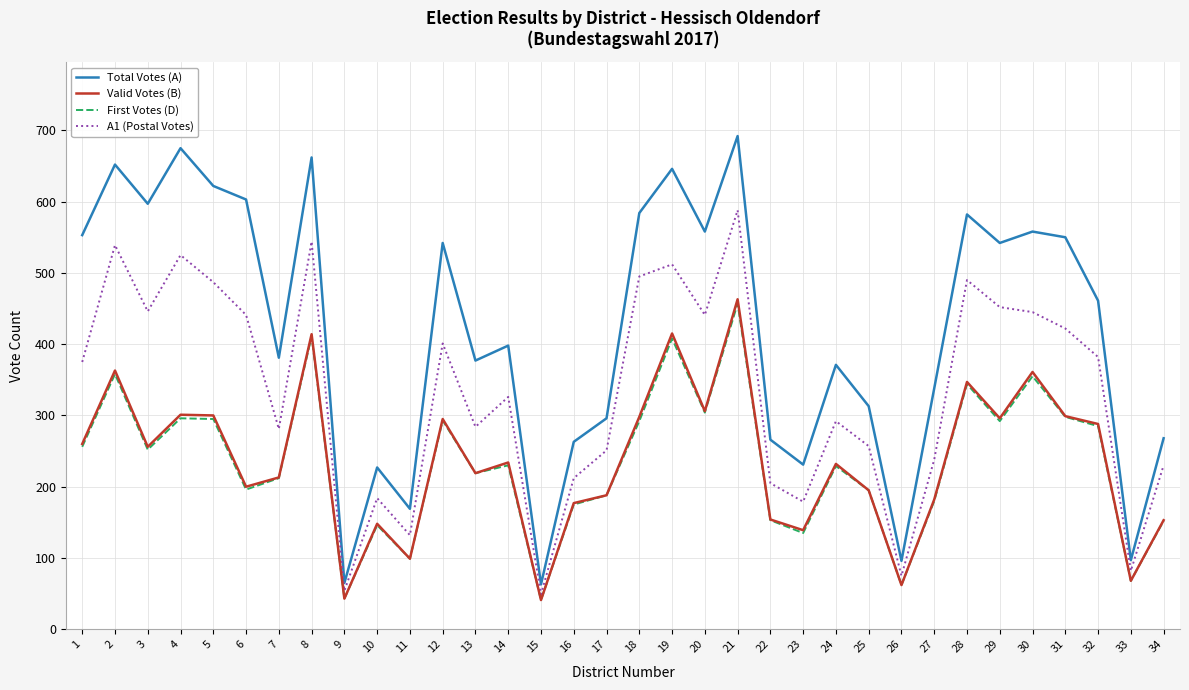

Which category has the highest value in the A1 (Postal Votes) series?

21